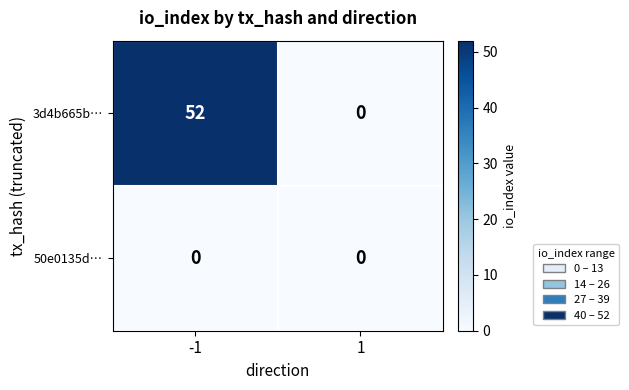

Reading left to right, transcribe all the data shown in this chart.

3d4b665b…: 52	0
50e0135d…: 0	0